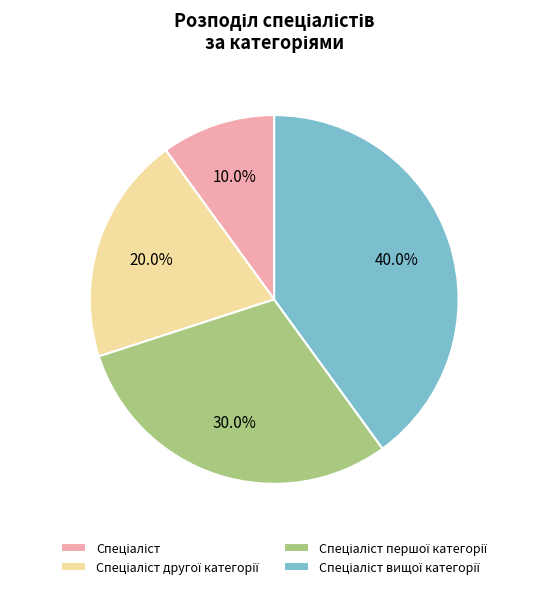

Is there any slice that represents more than half of the pie?

No